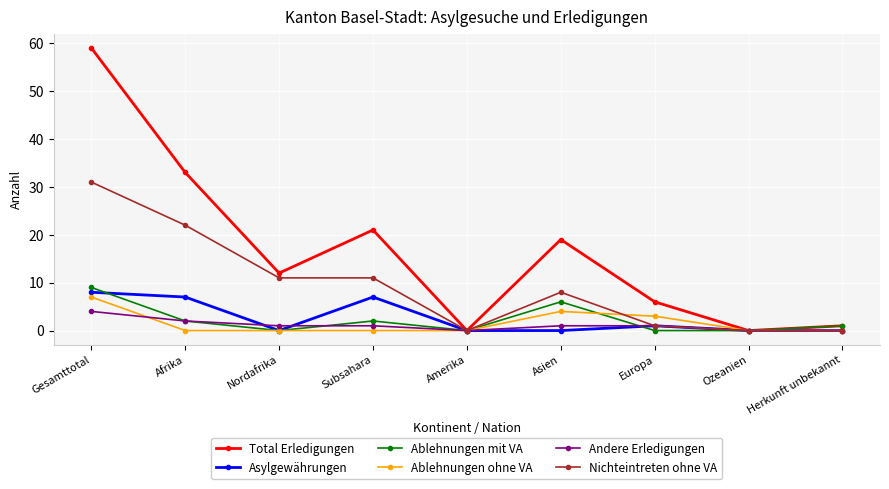

Which series has the largest total across all categories?

Total Erledigungen